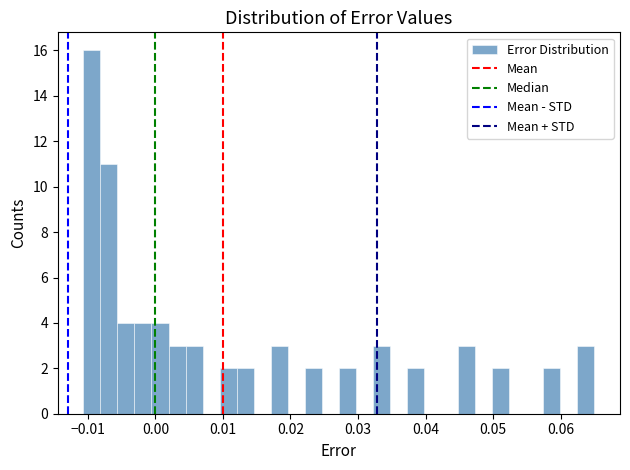

Around what value on the x-axis is the tallest bar? Give the approximate position of its centre, as read against the axis.

-0.009